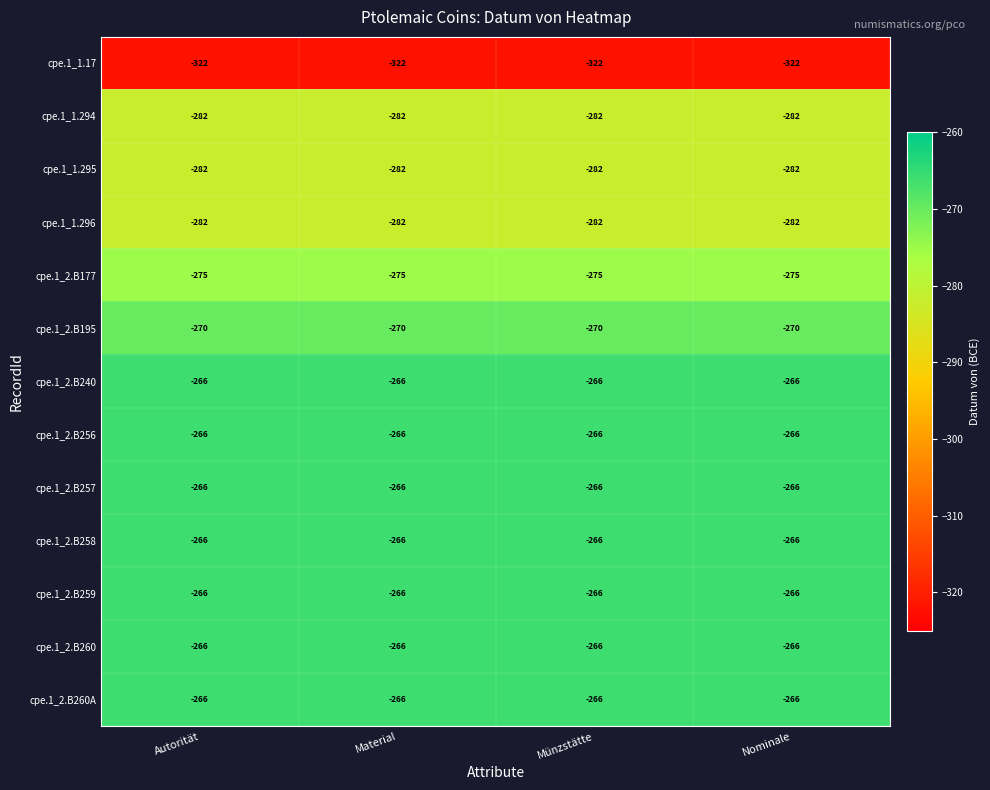

What is the maximum value shown in the chart?

-266